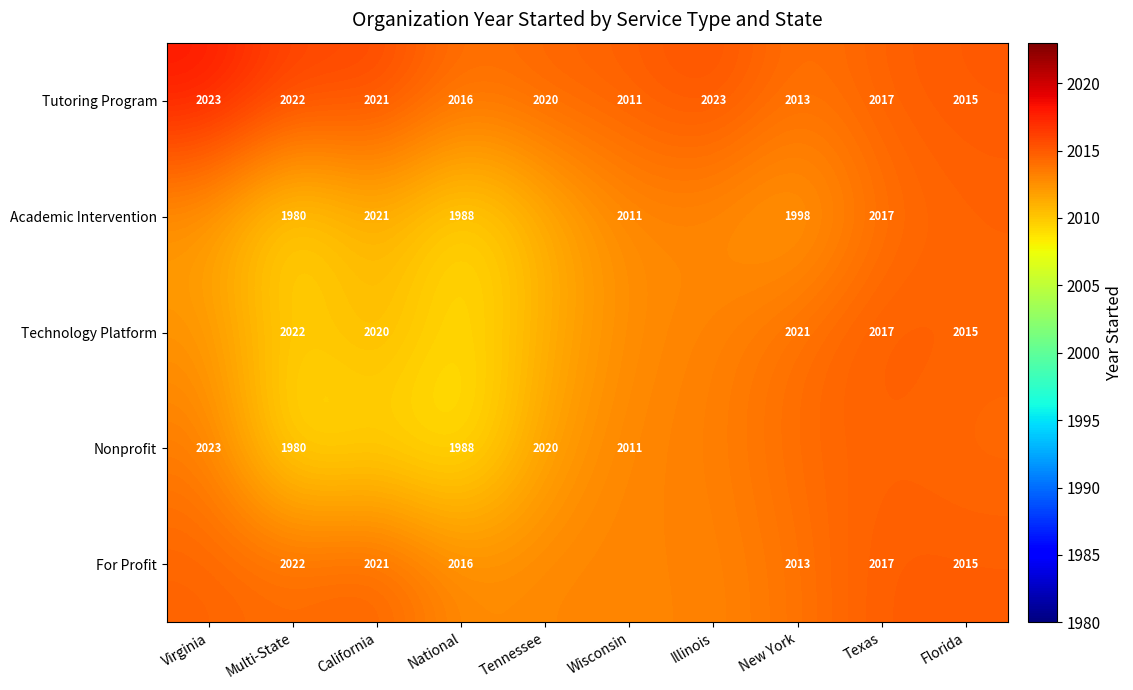

At how many categories does at least one series exceed 2017?

1